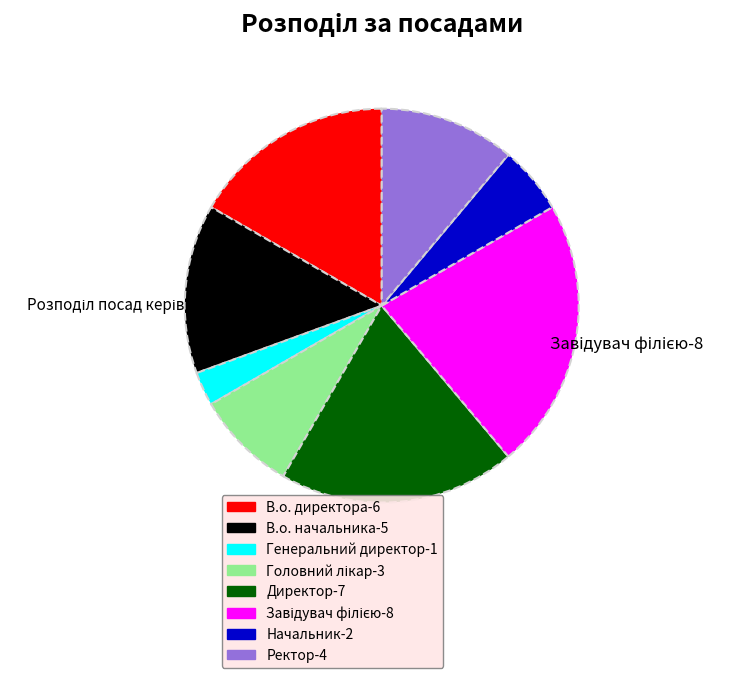

Does Генеральний директор represent more than half of the total?

No